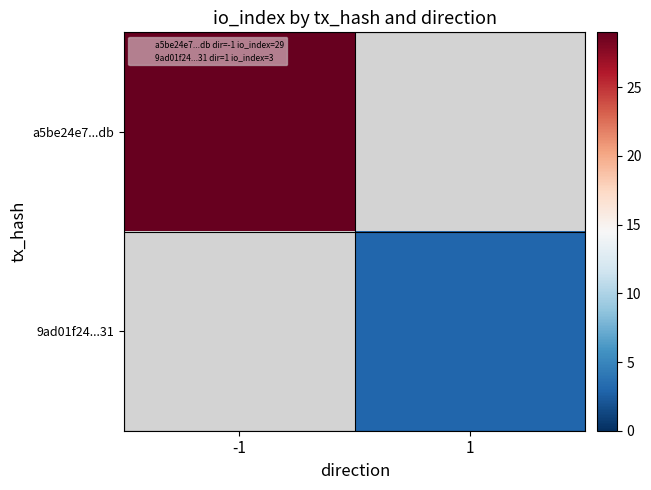

Which label corresponds to the smallest value in the chart?

1